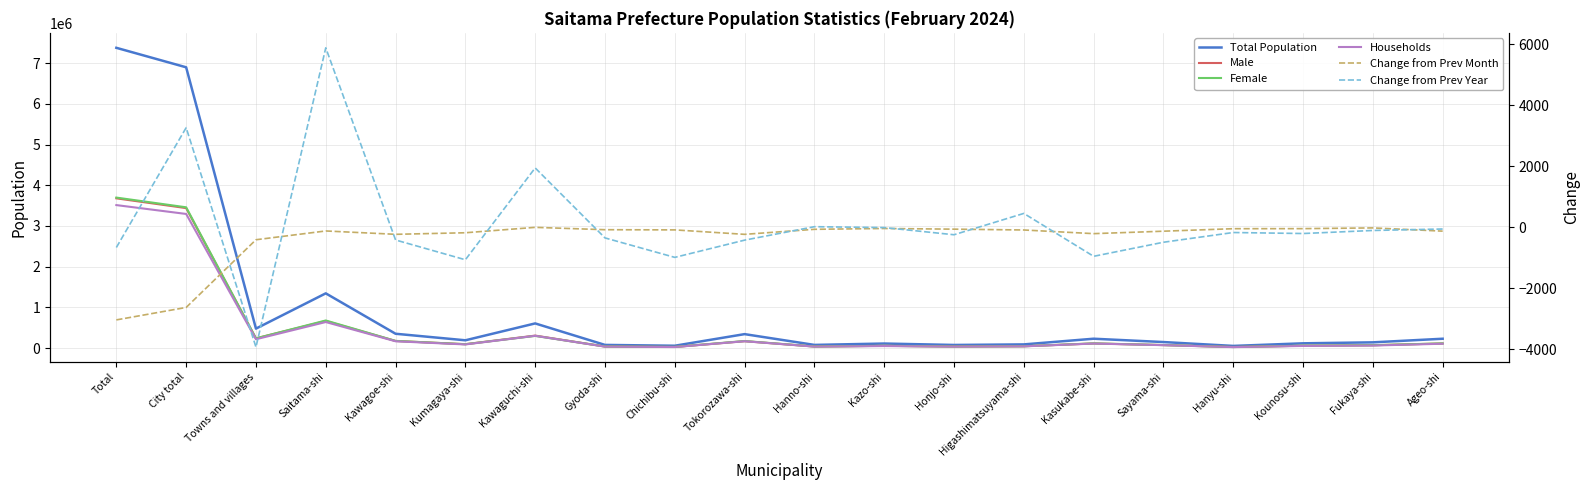

How many interior local peaks does the Male series have?

5